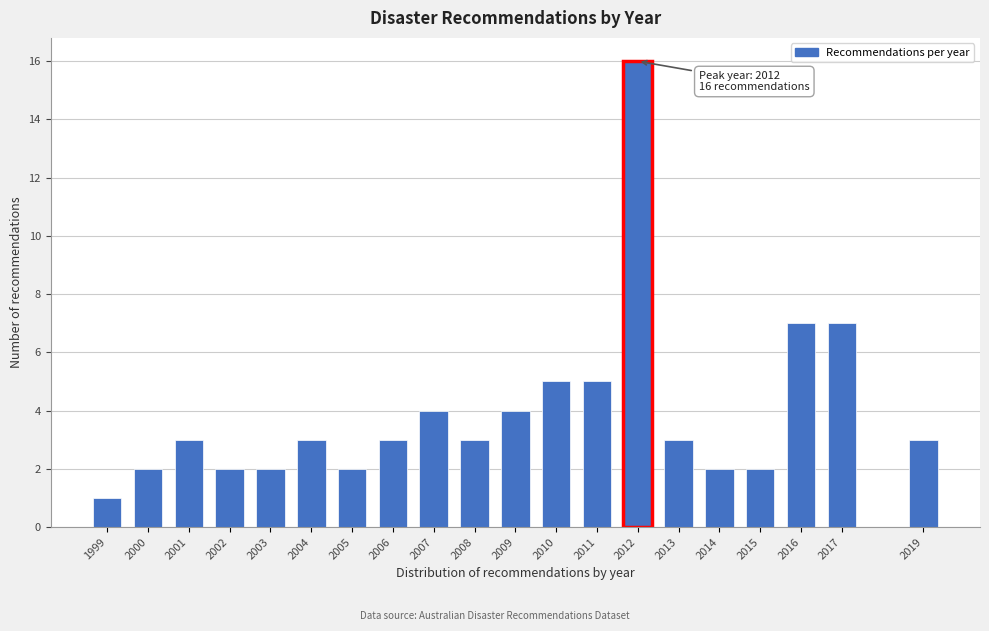

Reading left to right, transcribe all the data shown in this chart.

1	2	3	2	2	3	2	3	4	3	4	5	5	16	3	2	2	7	7	3